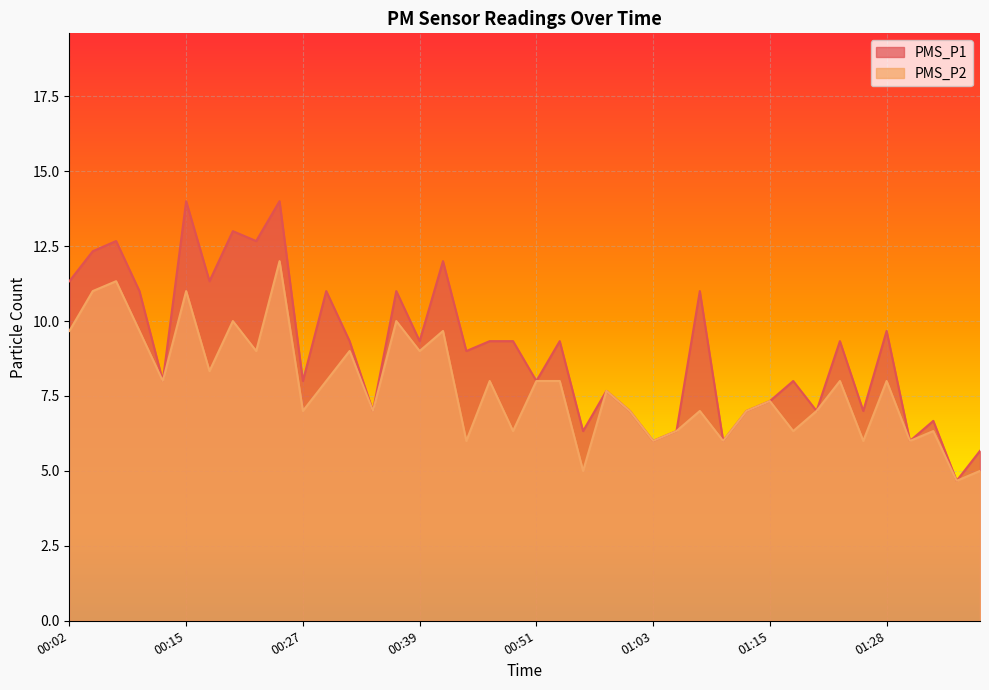

What position from the right is 00:46?

22